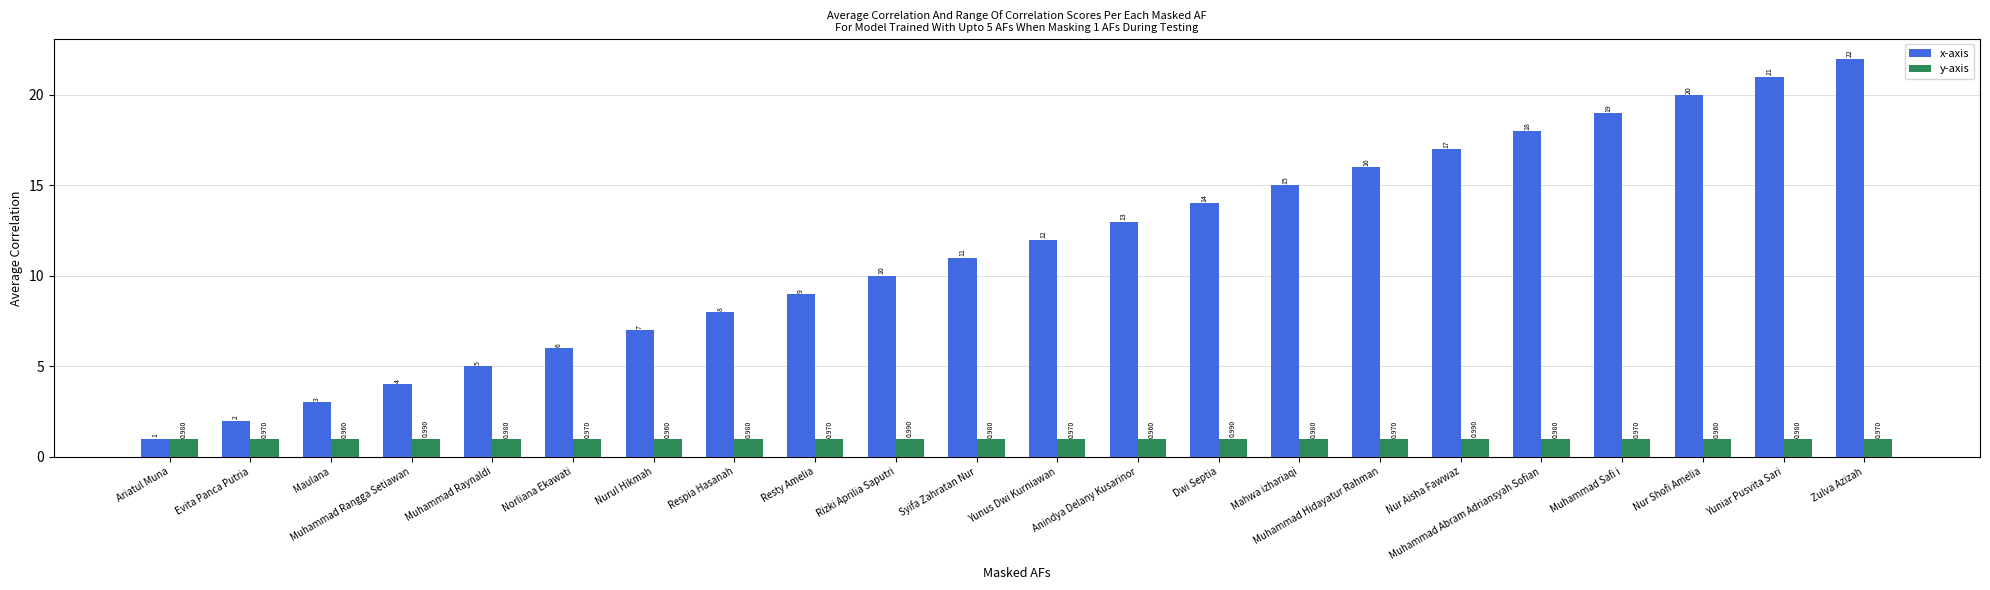

Count the y-axis values in the range 0 to 1.

22